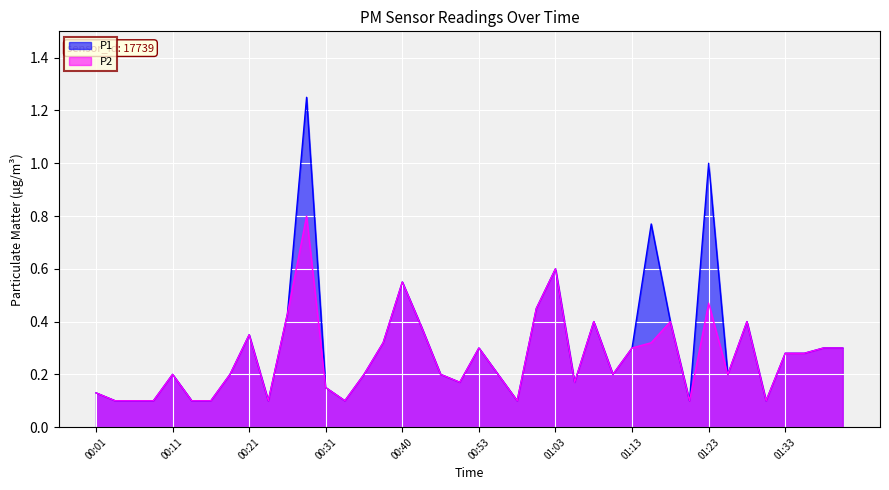

List the series in order of their peak value, highest first.

P1, P2